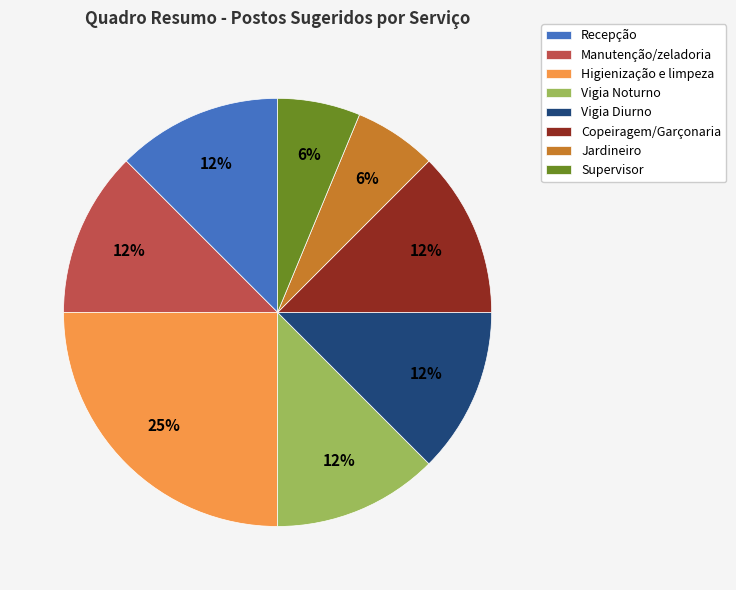

How many segments does this pie chart have?

8